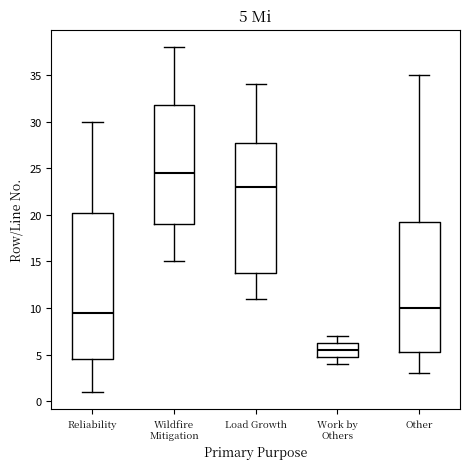

Which box has the highest median line?

Wildfire Mitigation